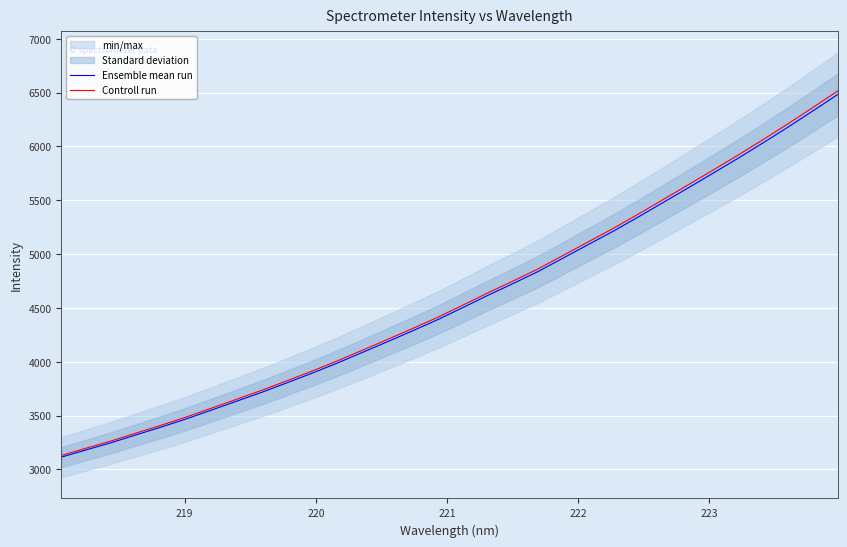

True or false: Controll run and Ensemble mean run intersect in this chart.

False